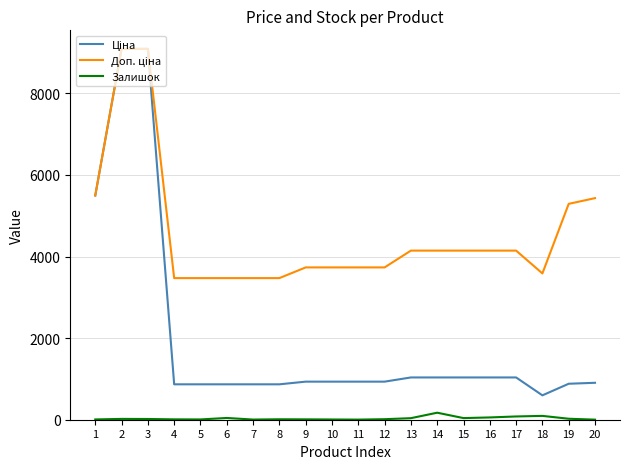

What is the maximum value shown in the chart?

9092.0